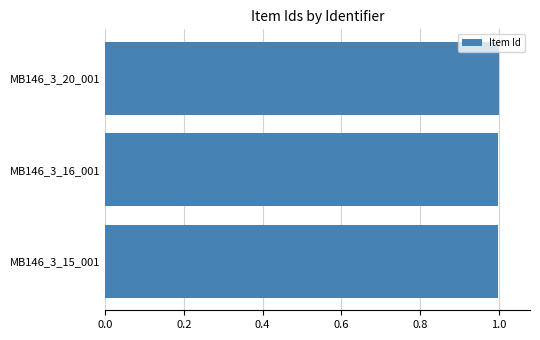

What is the sum of the values at MB146_3_15_001 and MB146_3_20_001?

2.0